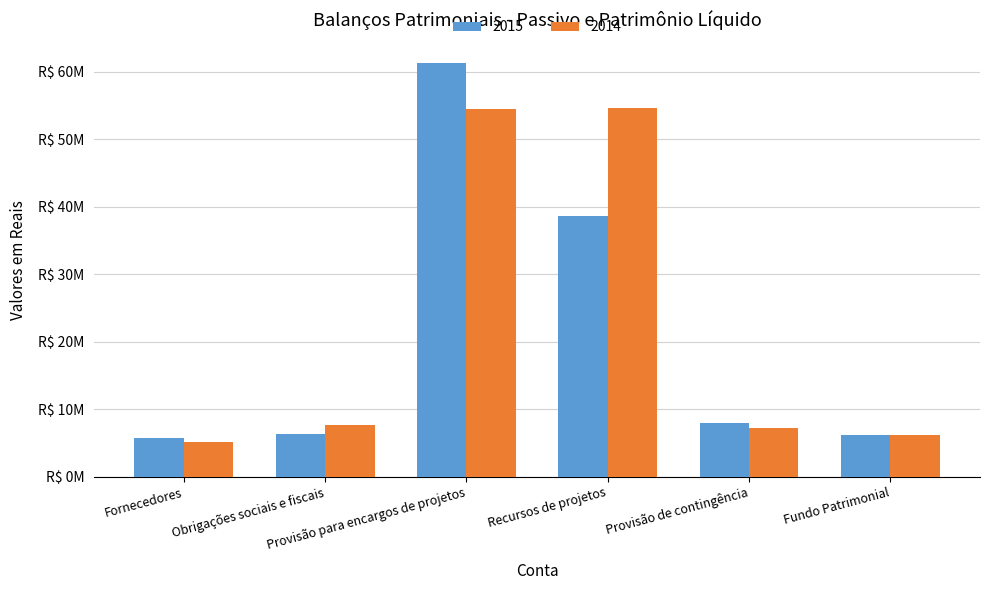

What position from the left is Provisão de contingência?

5